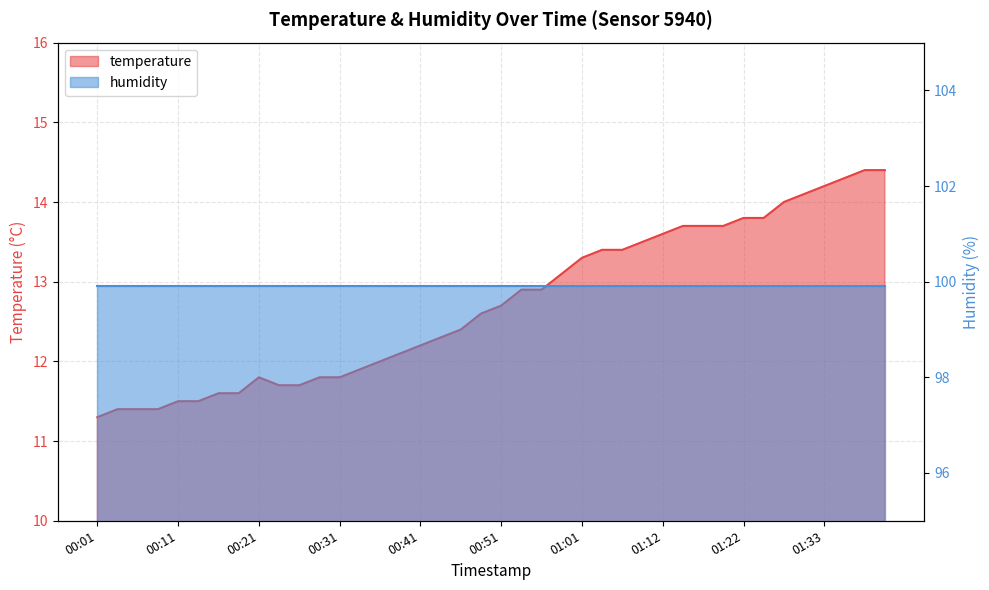

Is it true that the value at 00:41 is 5.0?

False